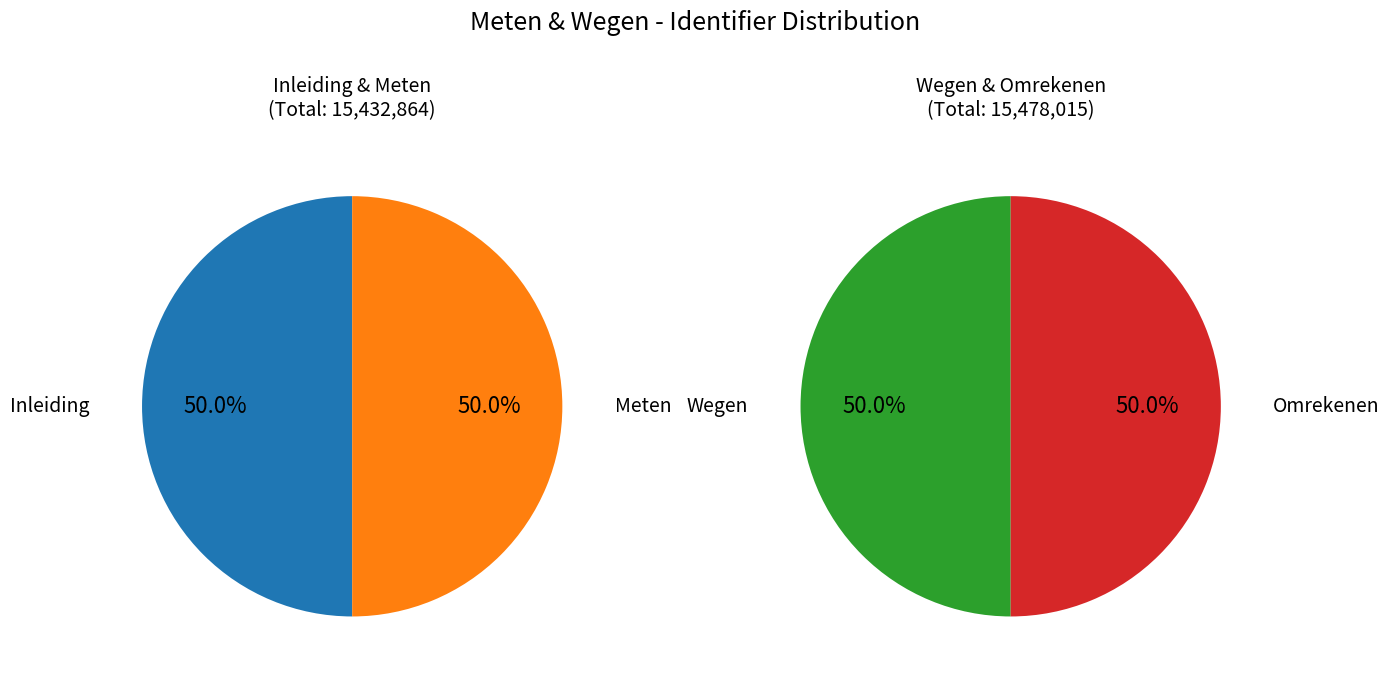

Which has a higher value, Meten or Omrekenen?

Omrekenen